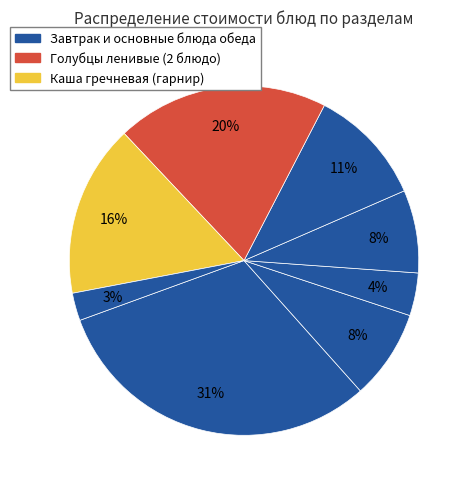

Is there a majority slice in this chart?

No